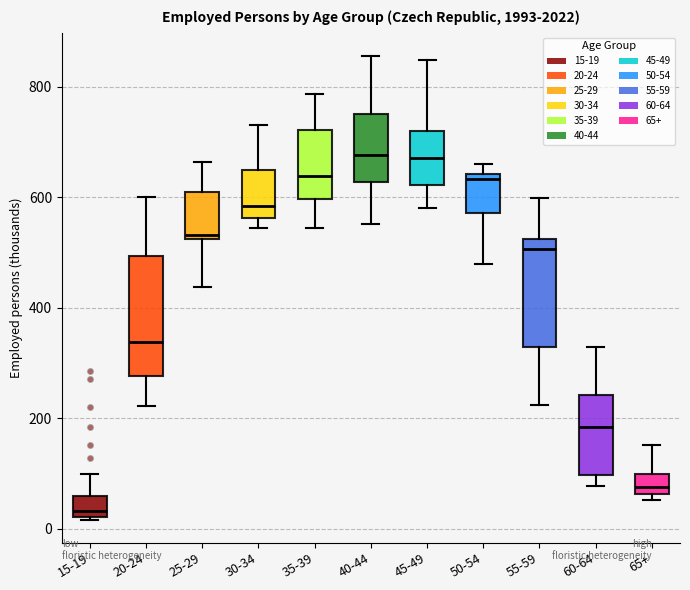

Which box has the lowest median line?

15-19